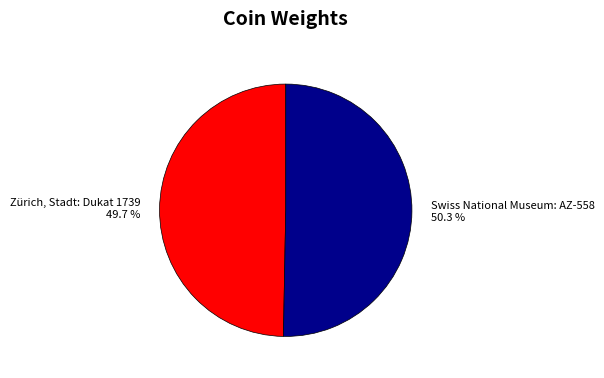

To the nearest percent, what portion does Swiss National Museum: AZ-558 represent?

50%